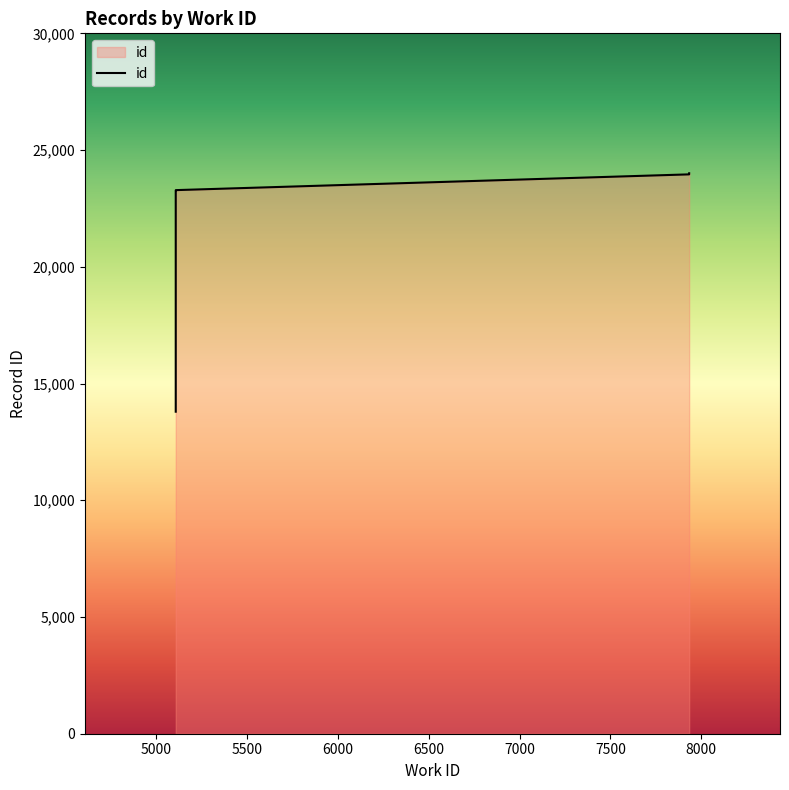

Rank the categories by value from lowest to highest.

5107, 5107, 5107, 5107, 5107, 5107, 5107, 5107, 7933, 7933